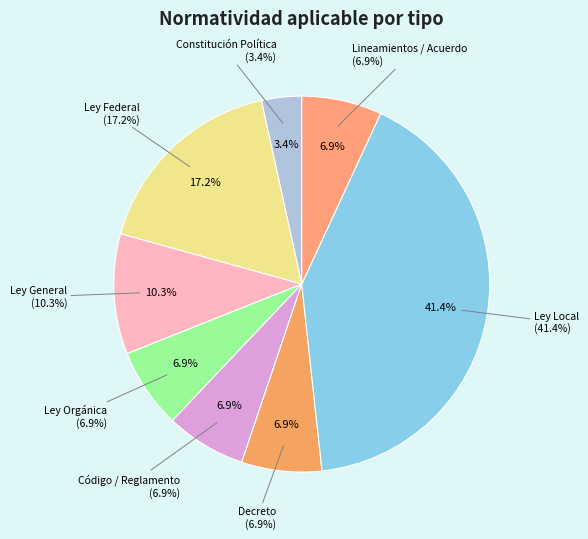

To the nearest percent, what percentage of the pie is Decreto?

7%